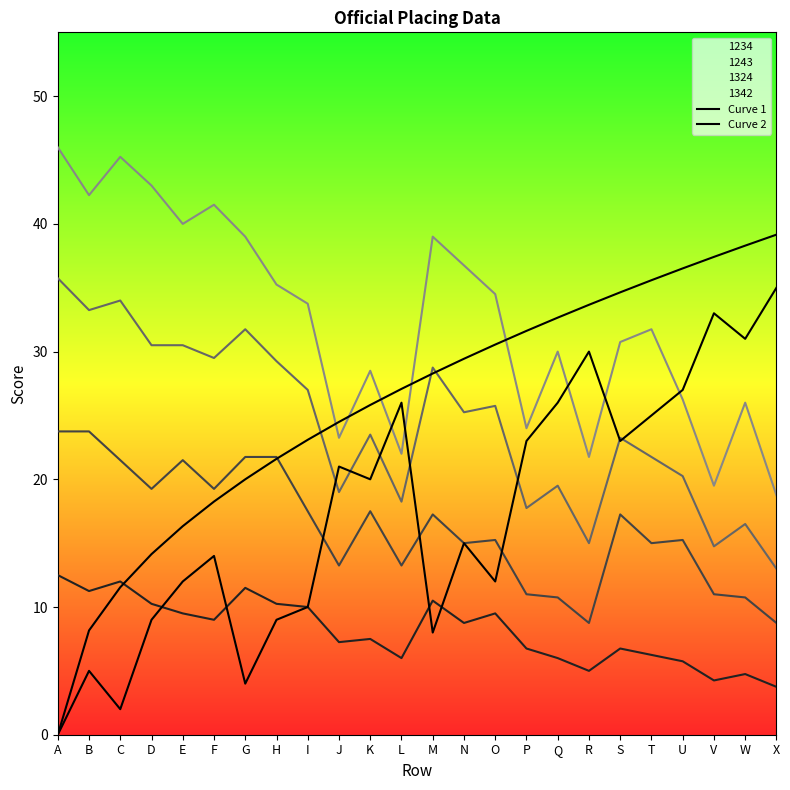

How many values in the Curve 1 series exceed 20?

11